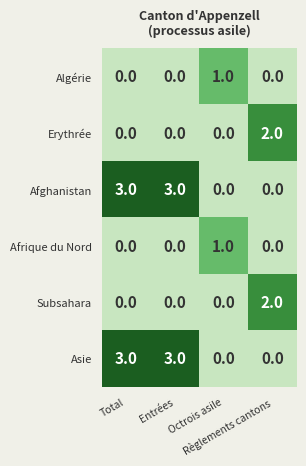

What is the greatest value displayed?

3